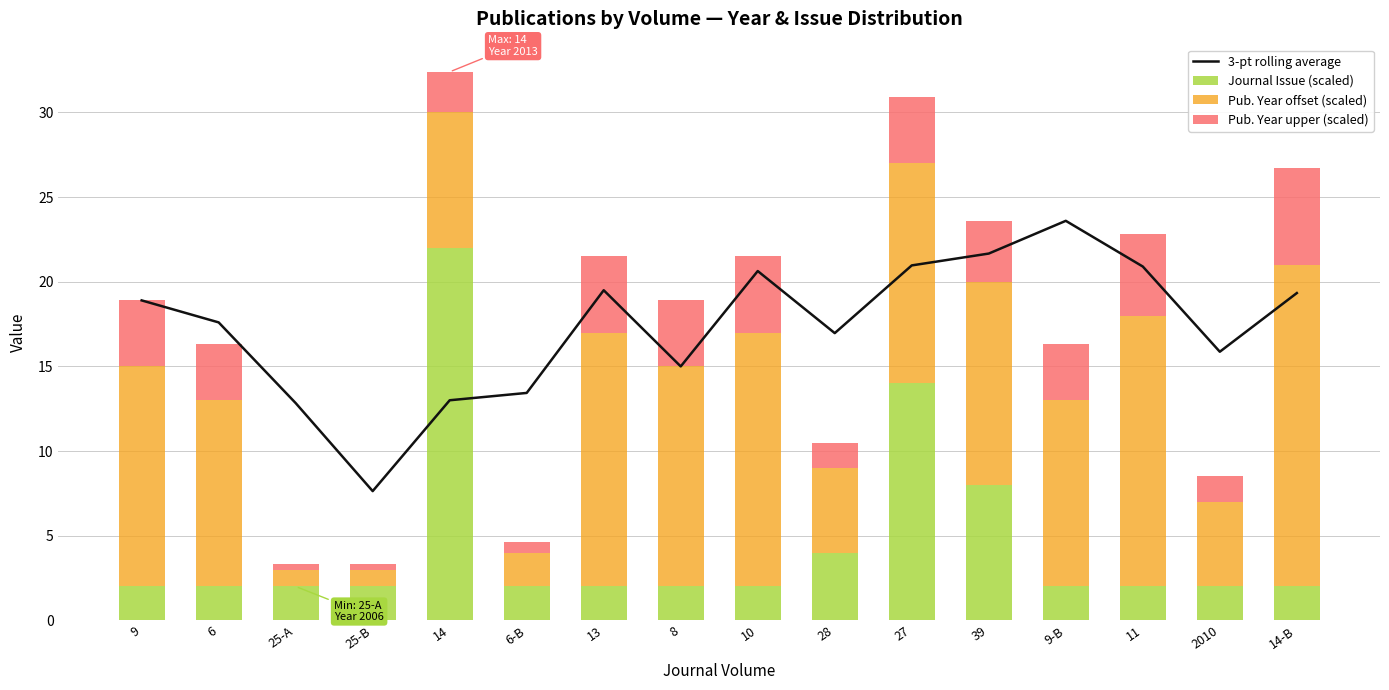

Reading right to left, transcribe all the data shown in this chart.

3-pt rolling average: 19.3	15.9	20.9	23.6	21.7	21.0	17.0	20.6	15.0	19.5	13.4	13.0	7.6	12.8	17.6	18.9
Journal Issue (scaled): 2.0	2.0	2.0	2.0	8.0	14.0	4.0	2.0	2.0	2.0	2.0	22.0	2.0	2.0	2.0	2.0
Pub. Year offset (scaled): 19.0	5.0	16.0	11.0	12.0	13.0	5.0	15.0	13.0	15.0	2.0	8.0	1.0	1.0	11.0	13.0
Pub. Year upper (scaled): 5.7	1.5	4.8	3.3	3.6	3.9	1.5	4.5	3.9	4.5	0.6	2.4	0.3	0.3	3.3	3.9